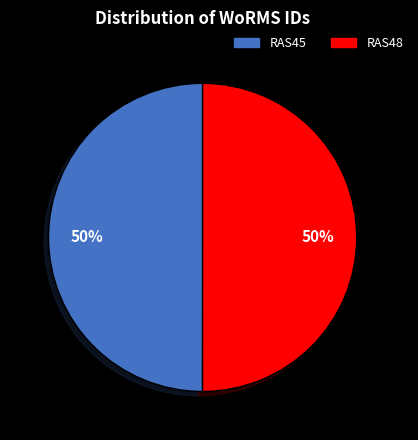

To the nearest percent, what is the average slice percentage?

50%